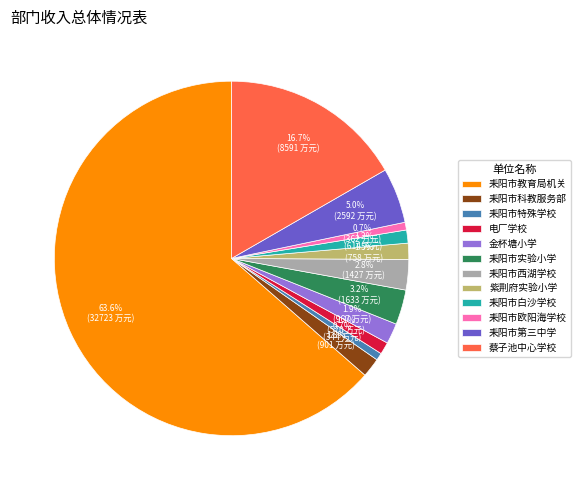

What is the largest slice in the pie chart?

耒阳市教育局机关